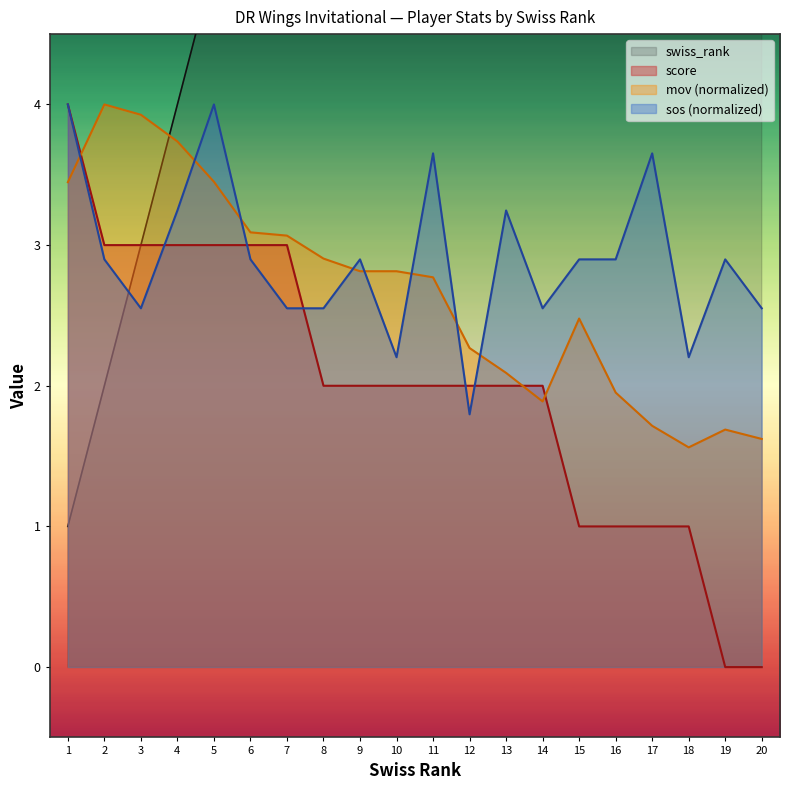

True or false: swiss_rank and score intersect in this chart.

False